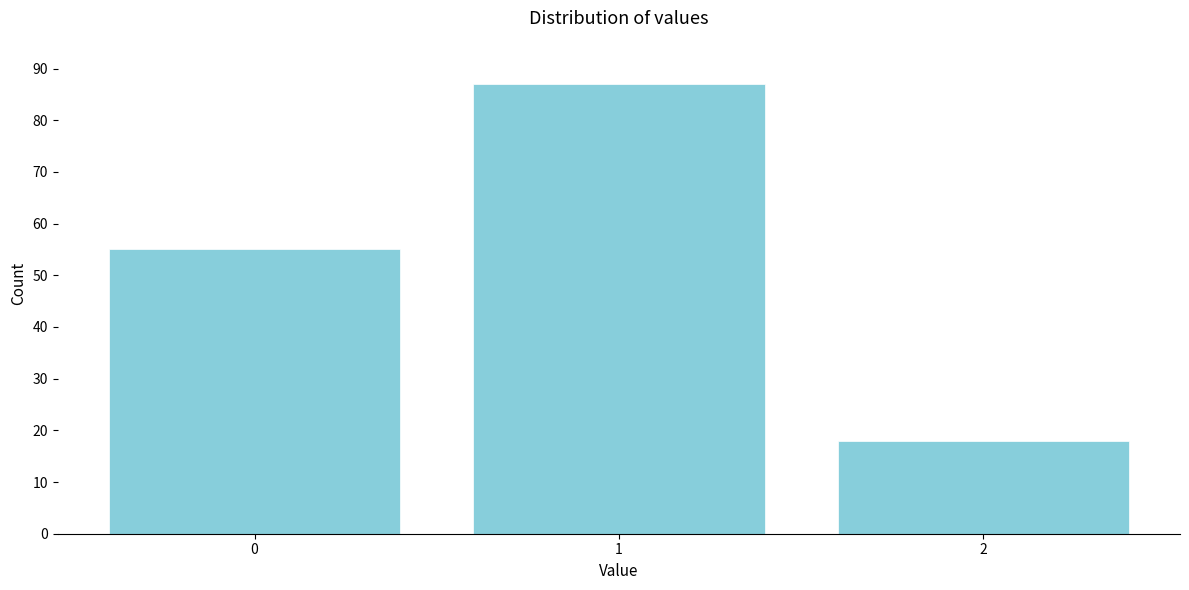

Reading right to left, list all the values displayed in this chart.

2=18	1=87	0=55